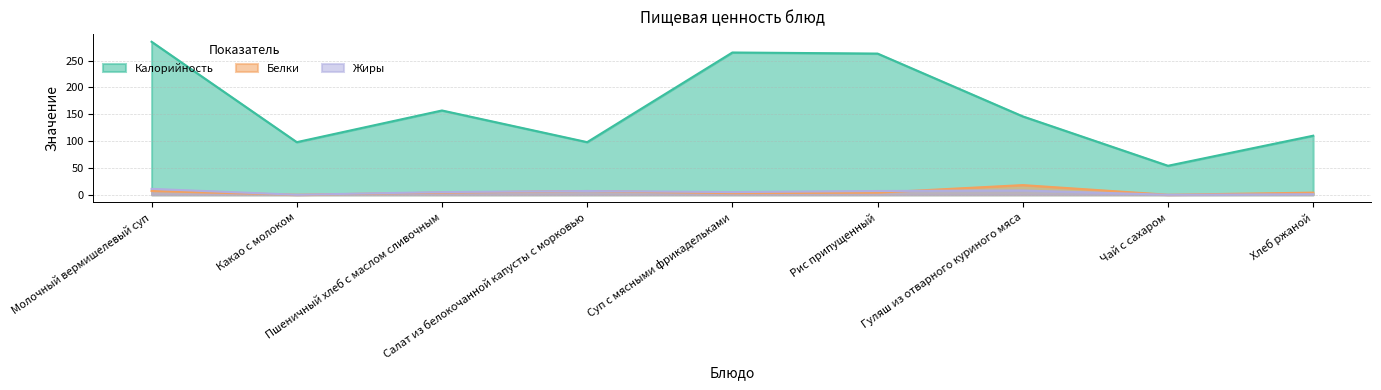

Reading left to right, list all the values displayed in this chart.

Калорийность: 285	98	157	98	265	263	146	54	110
Белки: 7	0	4	7	3	4	18	0	4
Жиры: 11	0	5	7	5	7	8	0	1